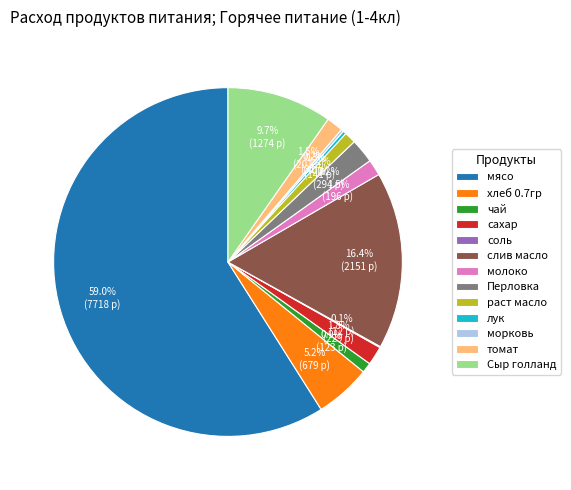

Which slice represents more than half of the pie?

мясо